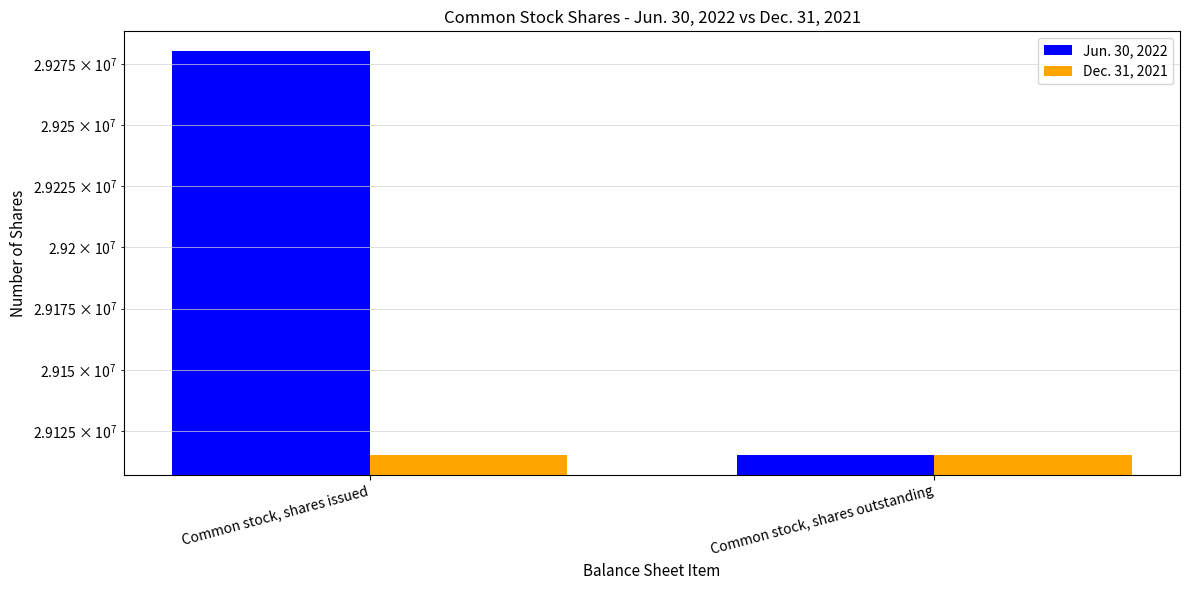

How many bars are there in total?

4